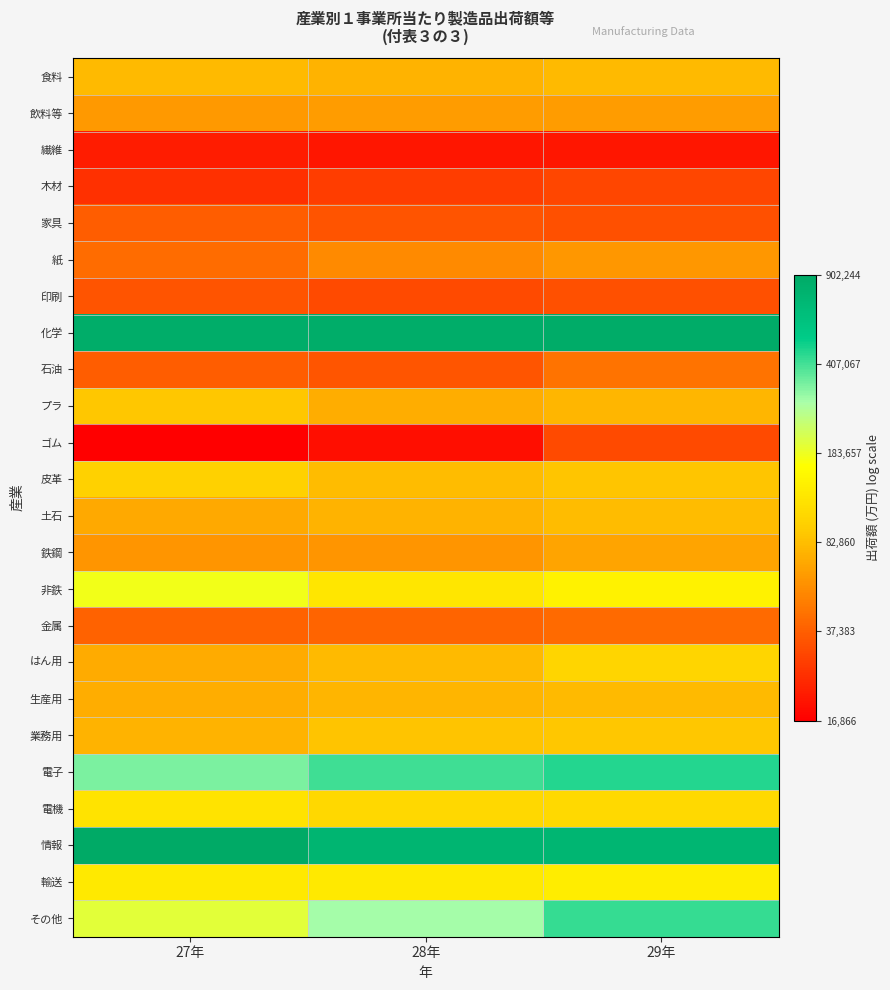

At which category is the sum across all series the highest?

29年